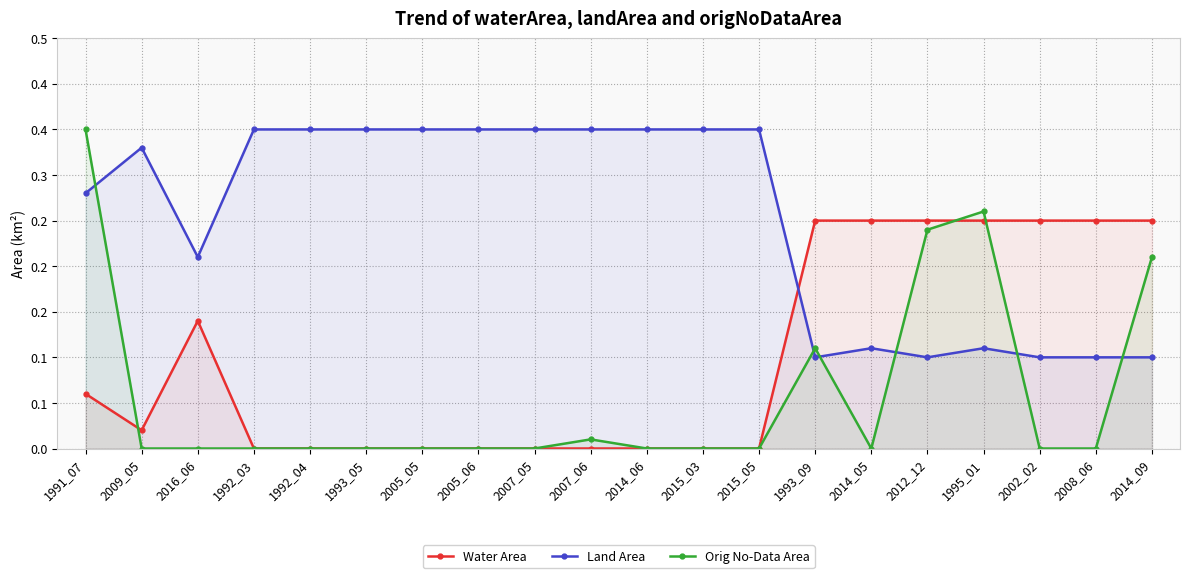

What is the maximum value for Orig No-Data Area?

0.3